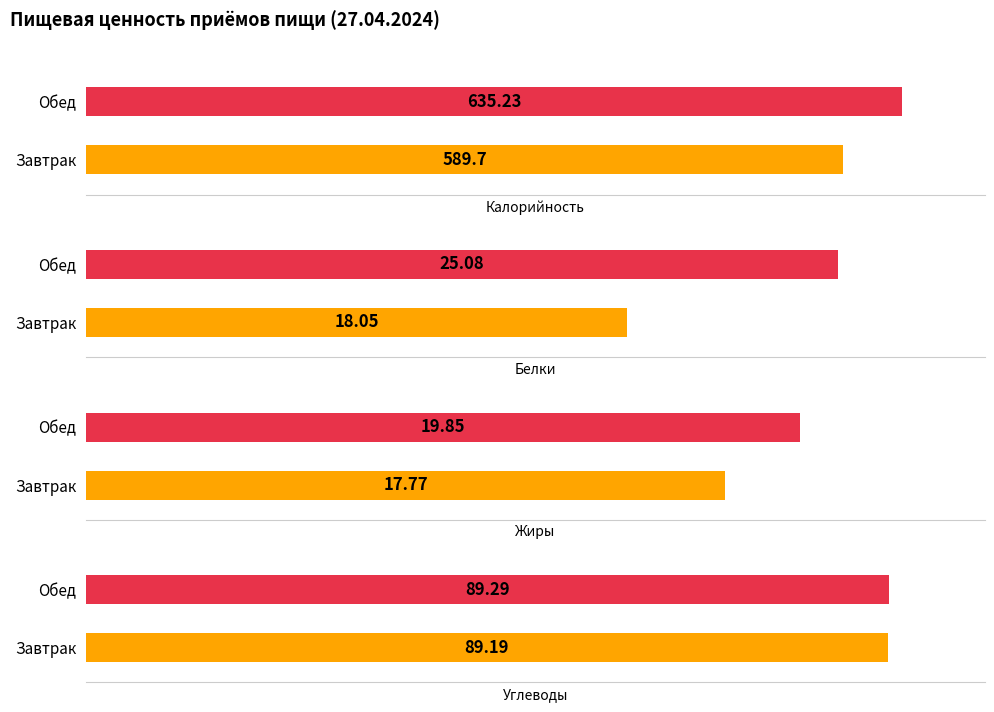

How many bars are there in total?

8